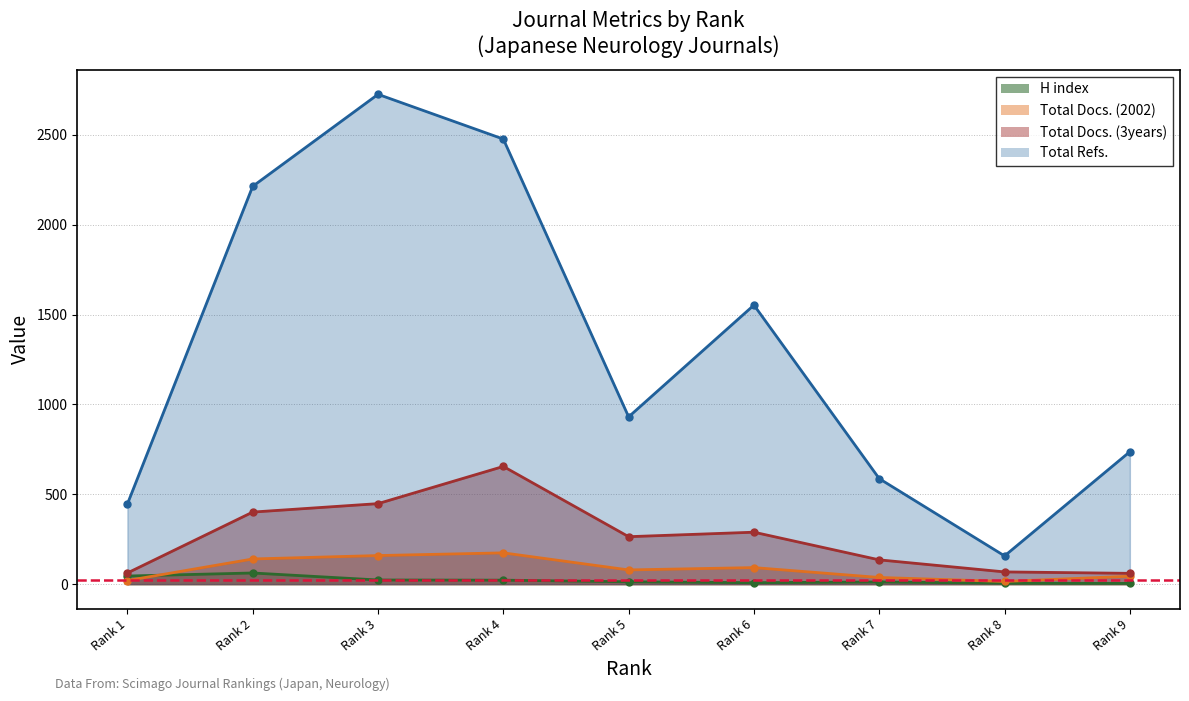

What are all the series names shown in the legend?

H index, Total Docs. (2002), Total Docs. (3years), Total Refs.